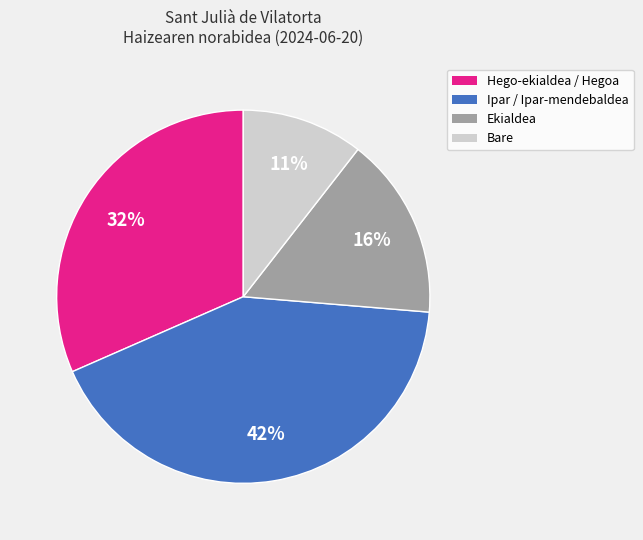

How many slices are in this pie chart?

4